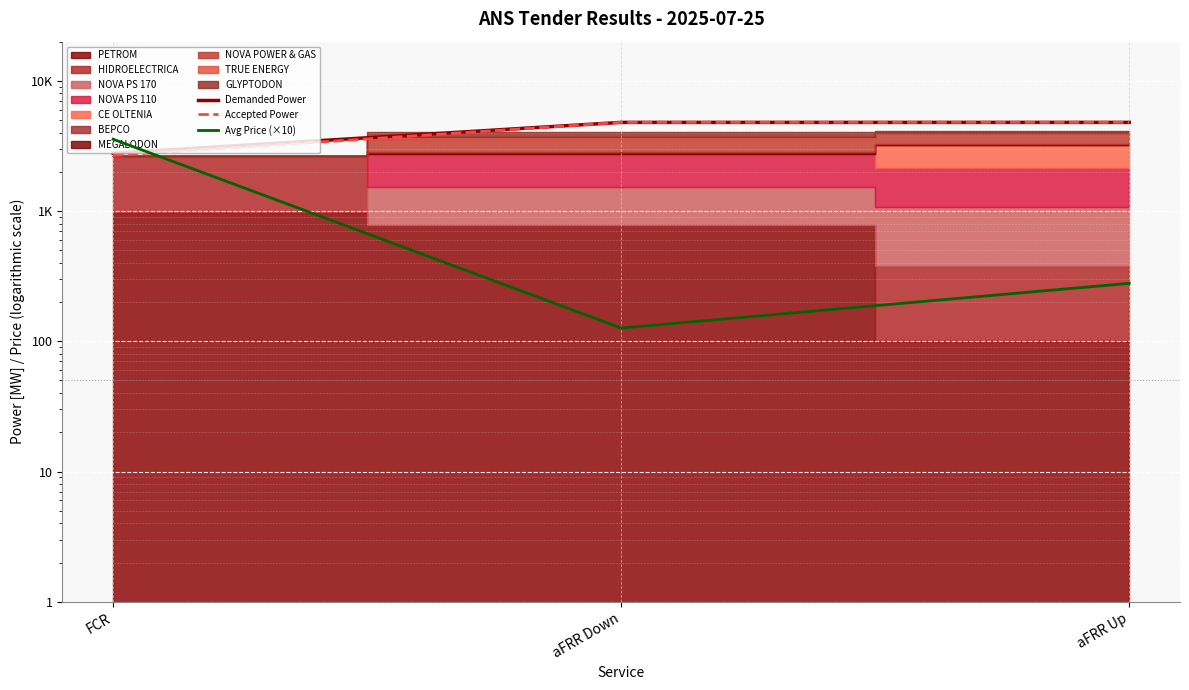

Reading left to right, transcribe all the data shown in this chart.

Demanded Power: FCR=2784.0	aFRR Down=4800.0	aFRR Up=4800.0
Accepted Power: FCR=2670.0	aFRR Down=4800.0	aFRR Up=4800.0
Avg Price (×10): FCR=3563.5	aFRR Down=126.4	aFRR Up=278.7